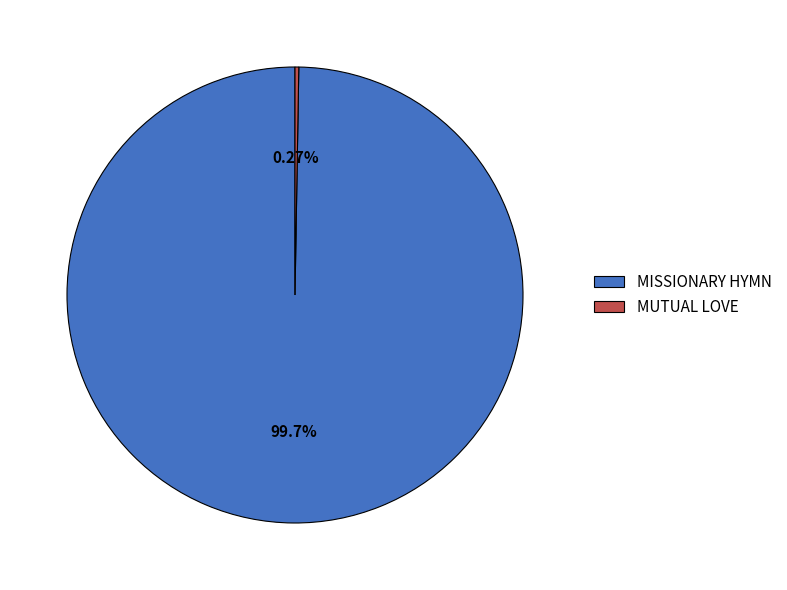

Which slice is the largest?

MISSIONARY HYMN